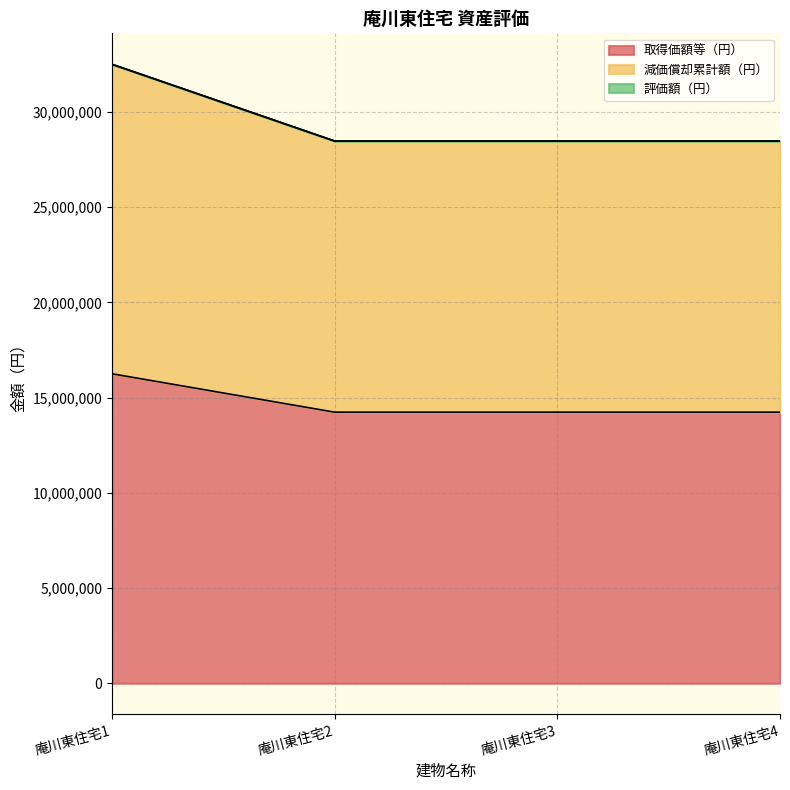

What is the minimum value shown in the chart?

14238000